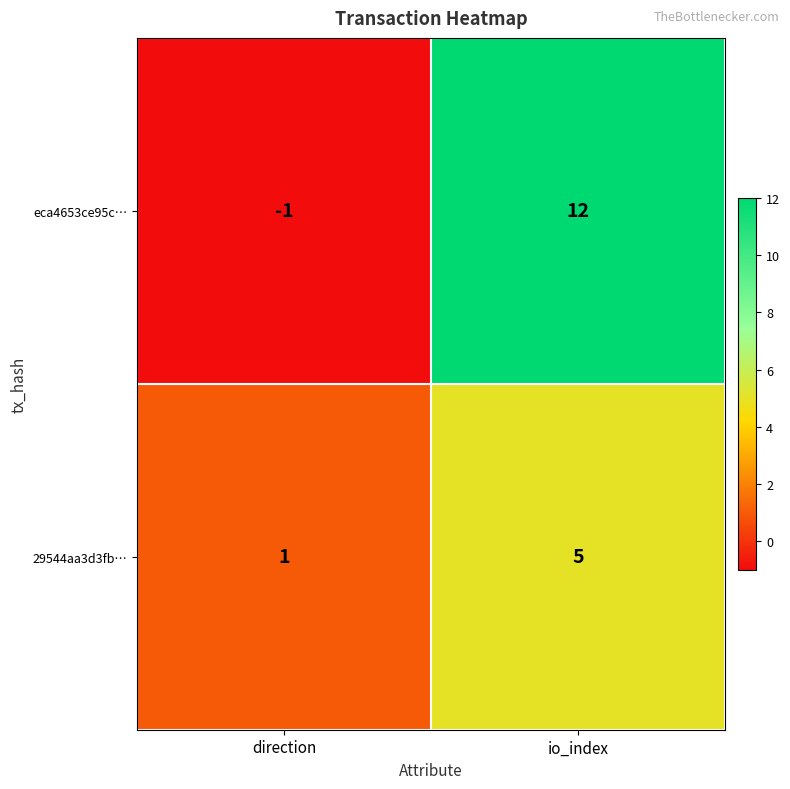

Where is eca4653ce95c… nearest to the value 5?

direction